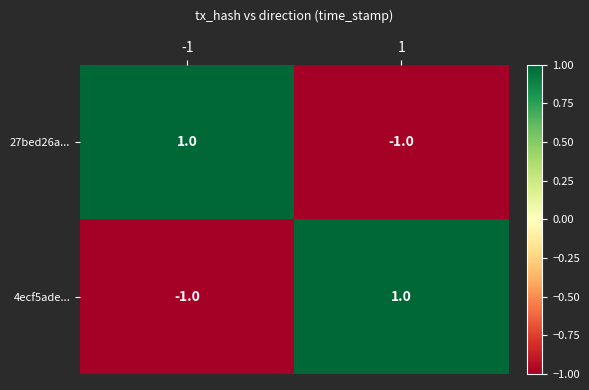

The 27bed26a... series shows -1 at 1. True or false?

True